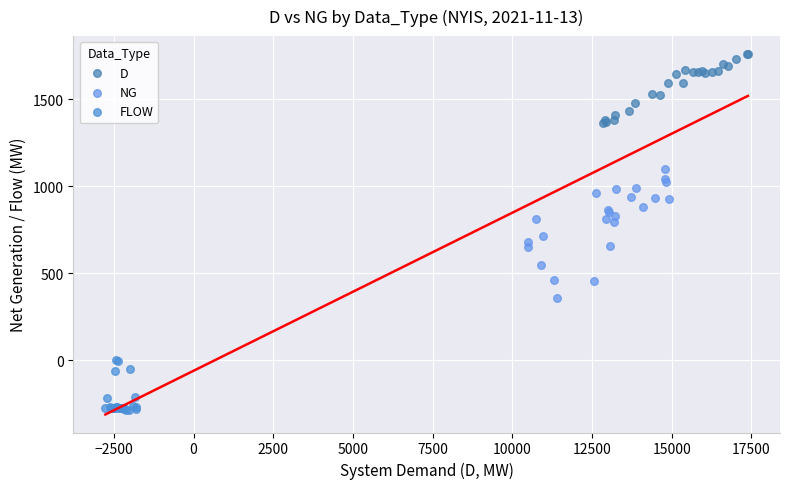

Which series contains the highest Y value?

D